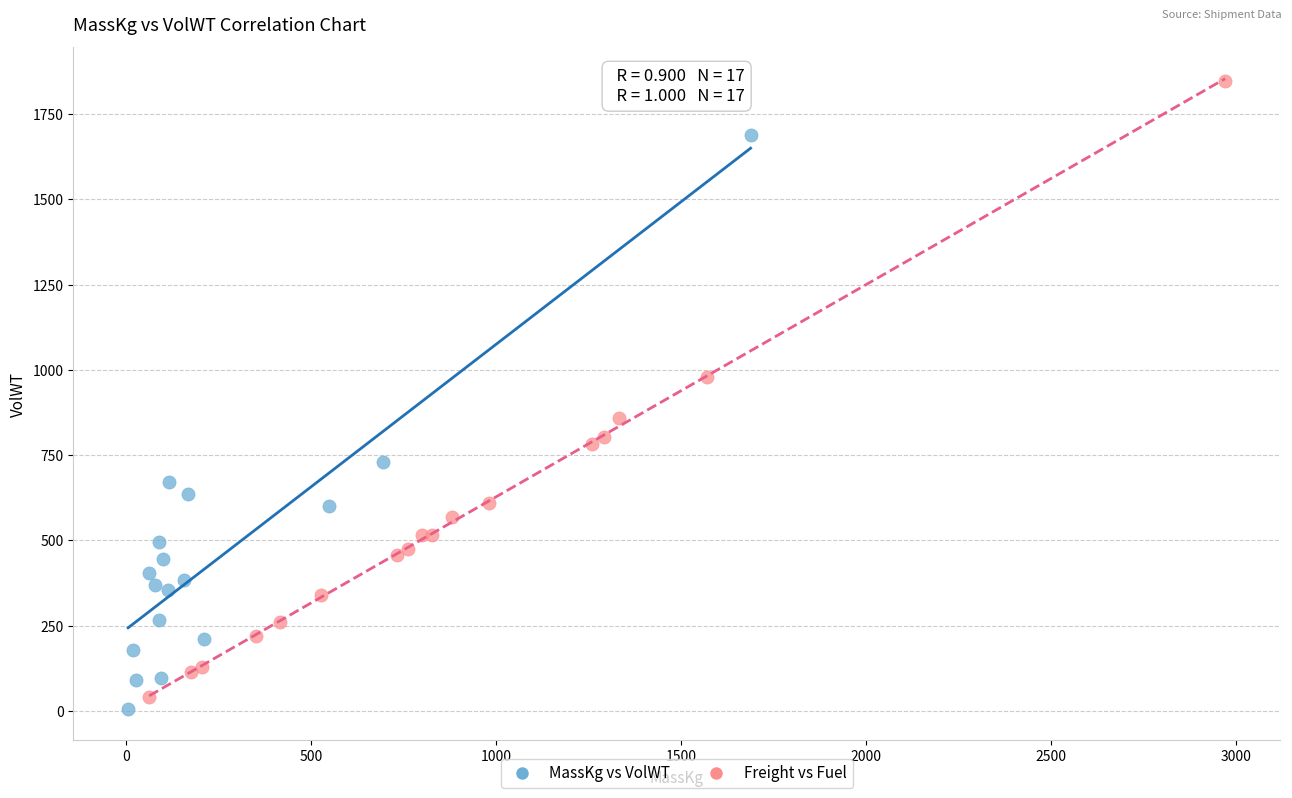

Which series reaches the maximum Y coordinate?

Freight vs Fuel